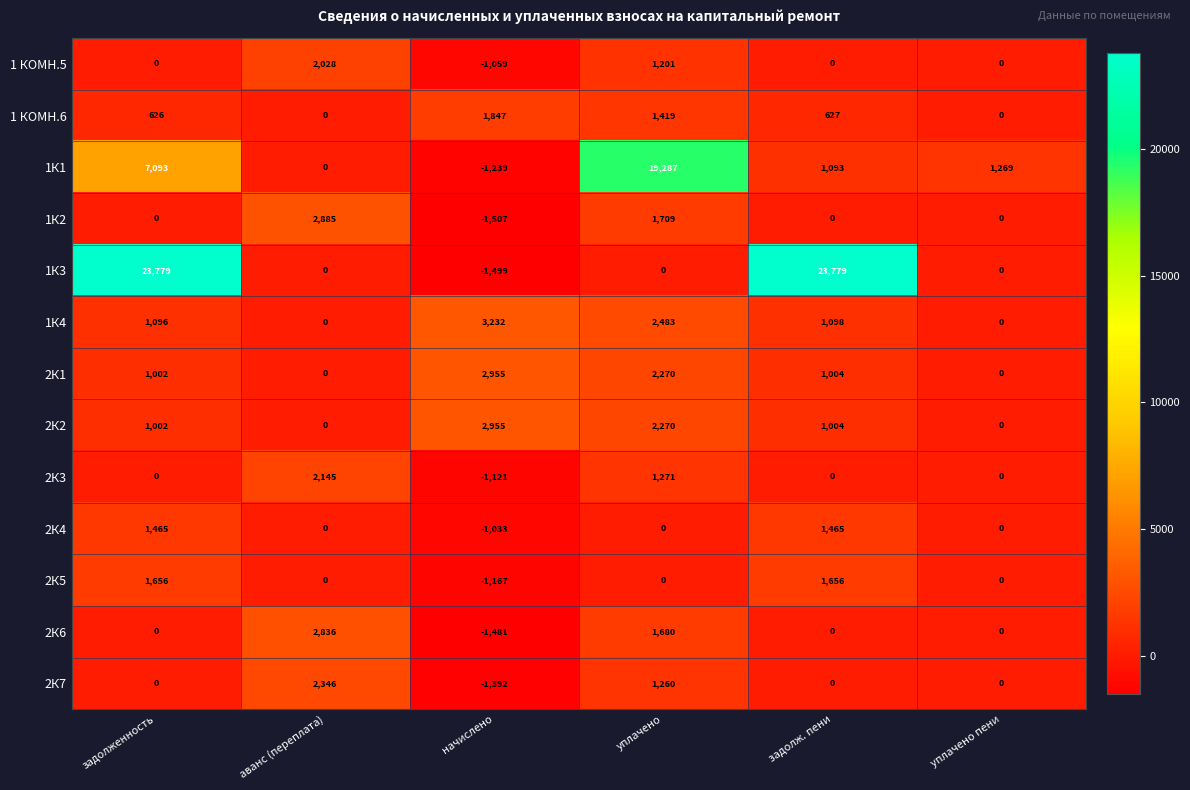

At which category does the chart reach its minimum across all series?

начислено